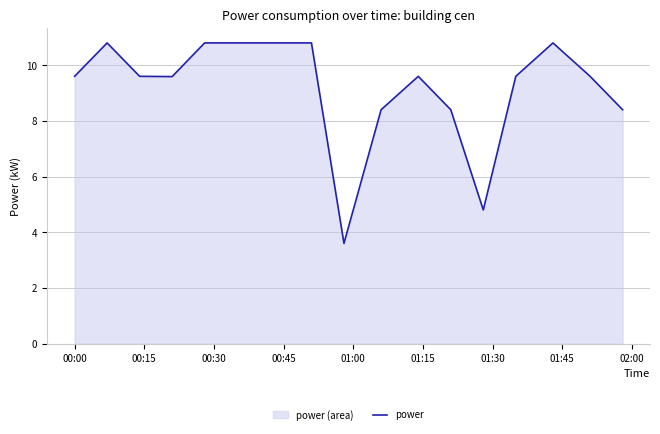

What is the maximum value shown in the chart?

10.8